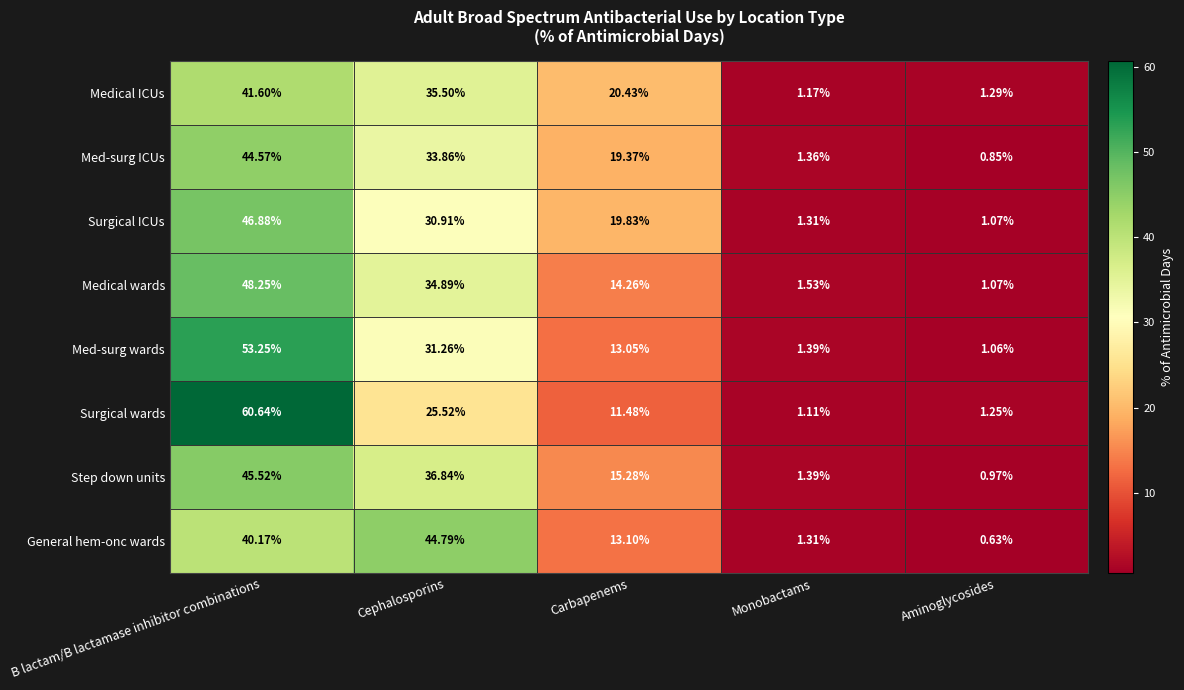

List the series in order of their peak value, lowest first.

Medical ICUs, Med-surg ICUs, General hem-onc wards, Step down units, Surgical ICUs, Medical wards, Med-surg wards, Surgical wards